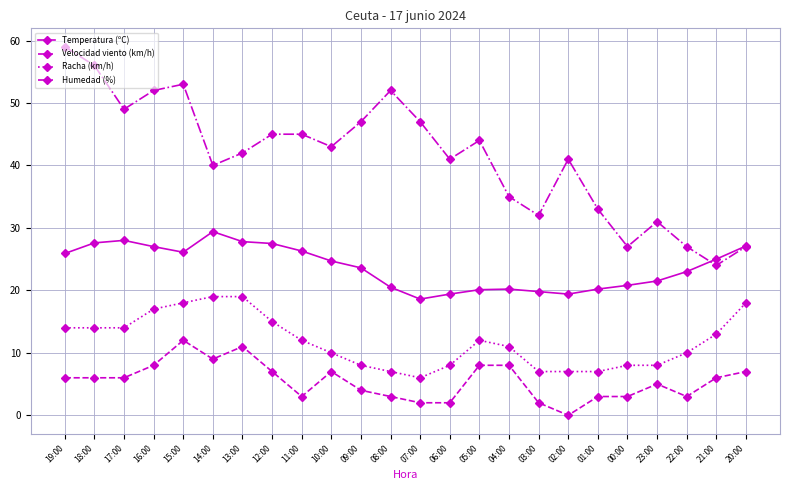

What value does the Humedad (%) series have at 11:00?

45.0